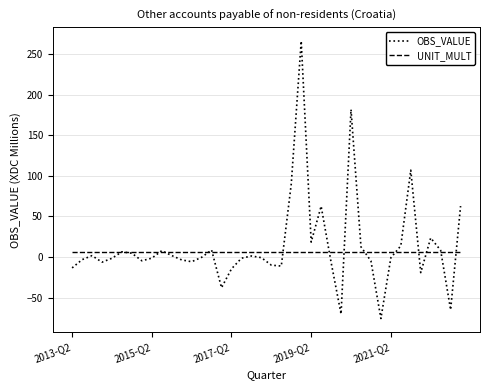

Which series has the widest spread of values?

OBS_VALUE